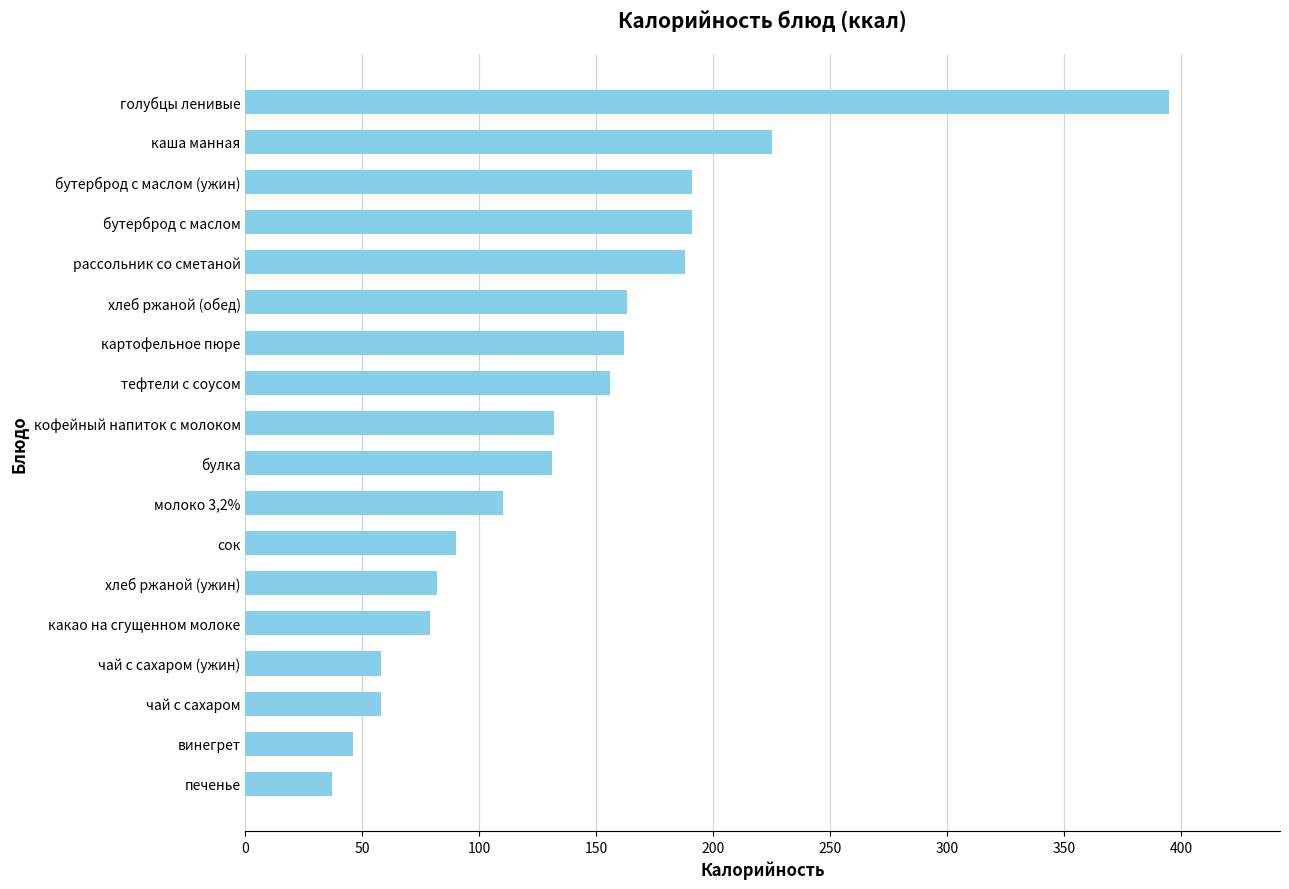

Are the bars horizontal?

Yes